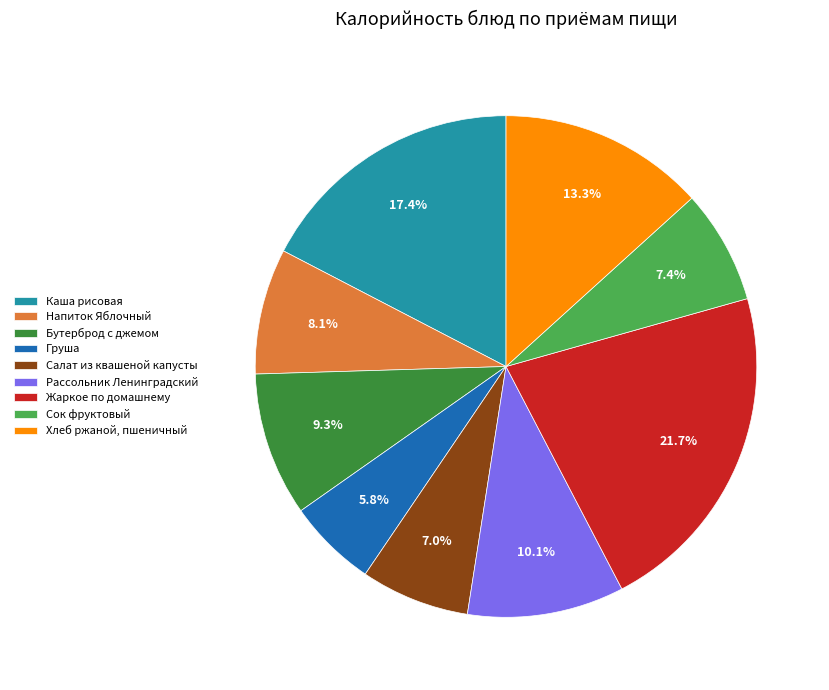

What is the smallest slice in the pie chart?

Груша